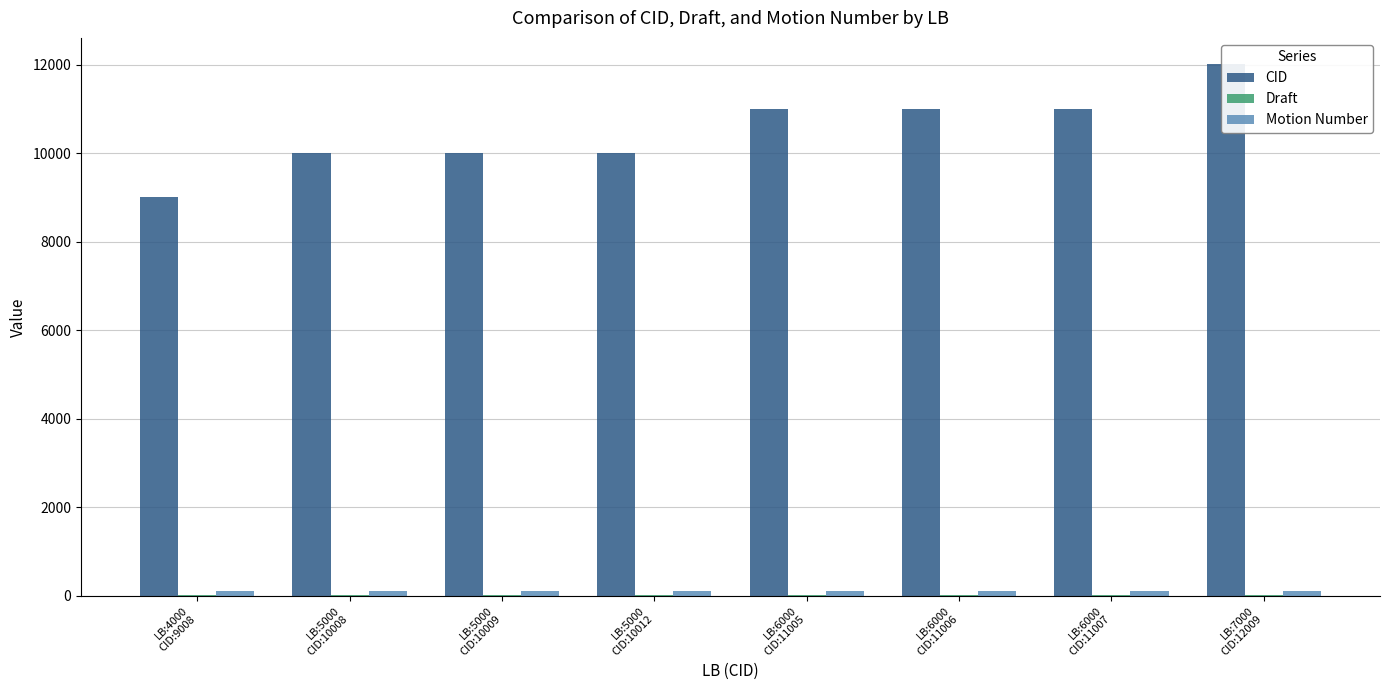

What is the average value of the Draft series?

12